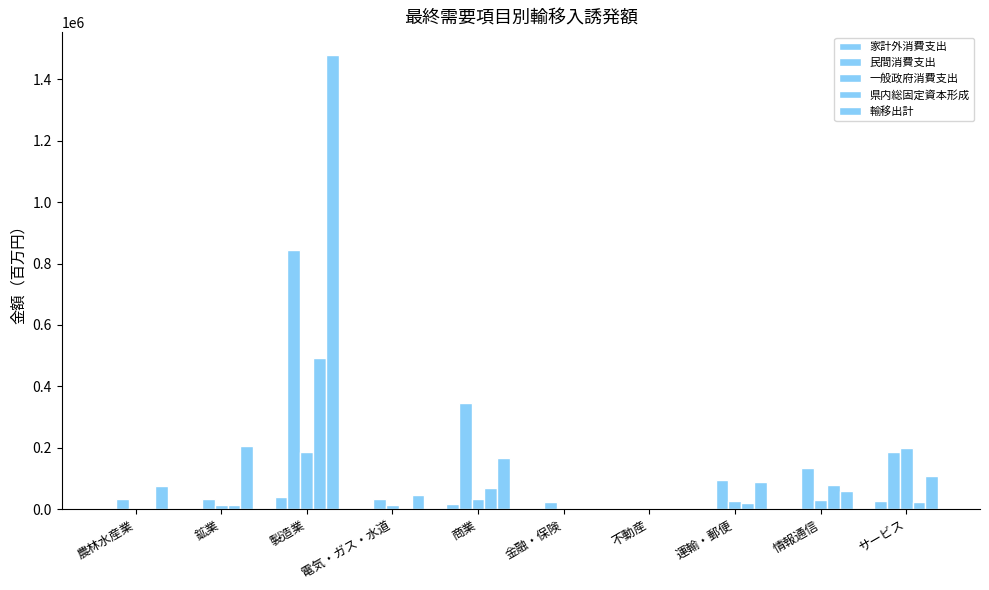

At which category is the sum across all series the highest?

製造業